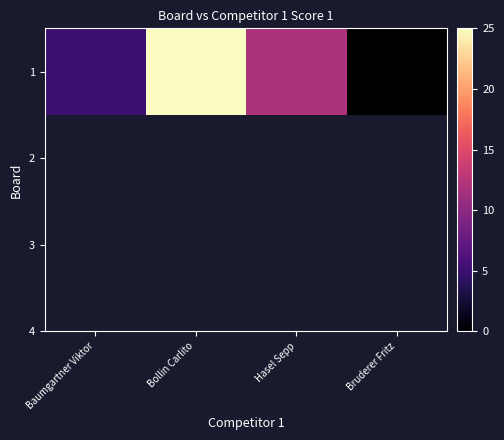

Which has a higher value, Baumgartner Viktor or Bollin Carlito?

Bollin Carlito